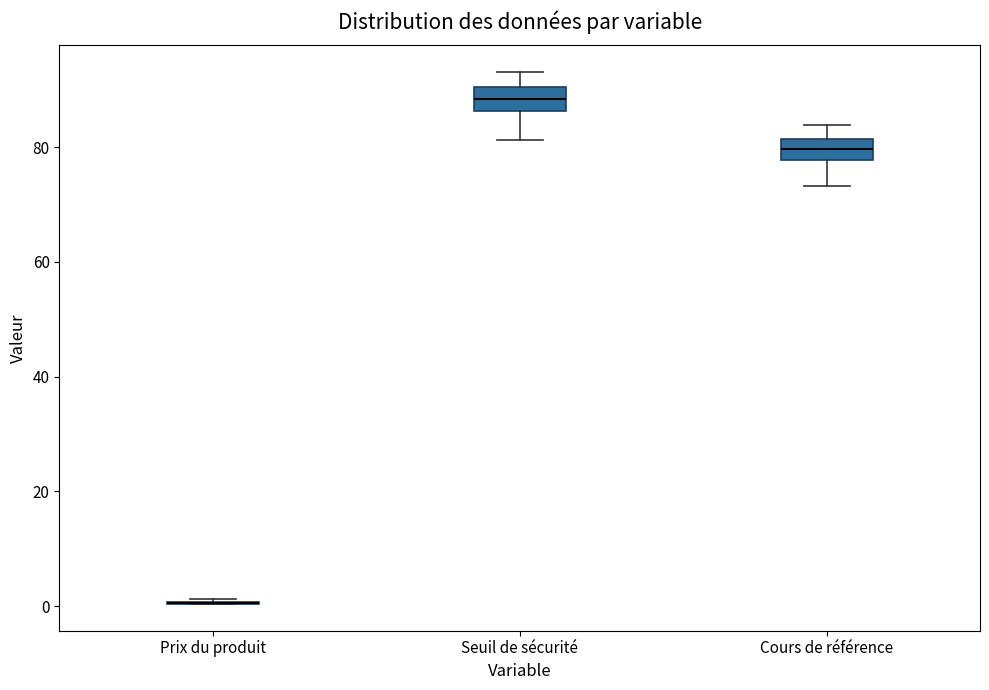

Reading left to right, read every box against the y-axis: the position of its median line, the range the box covers, and the ends of its whiskers. The values are not printed on the chart, so give them approximately, as read against the axis.

Prix du produit: box collapsed to a line at 0, whiskers 0 to 2
Seuil de sécurité: median 88, box 86 to 90, whiskers 82 to 94
Cours de référence: median 80, box 78 to 82, whiskers 74 to 84